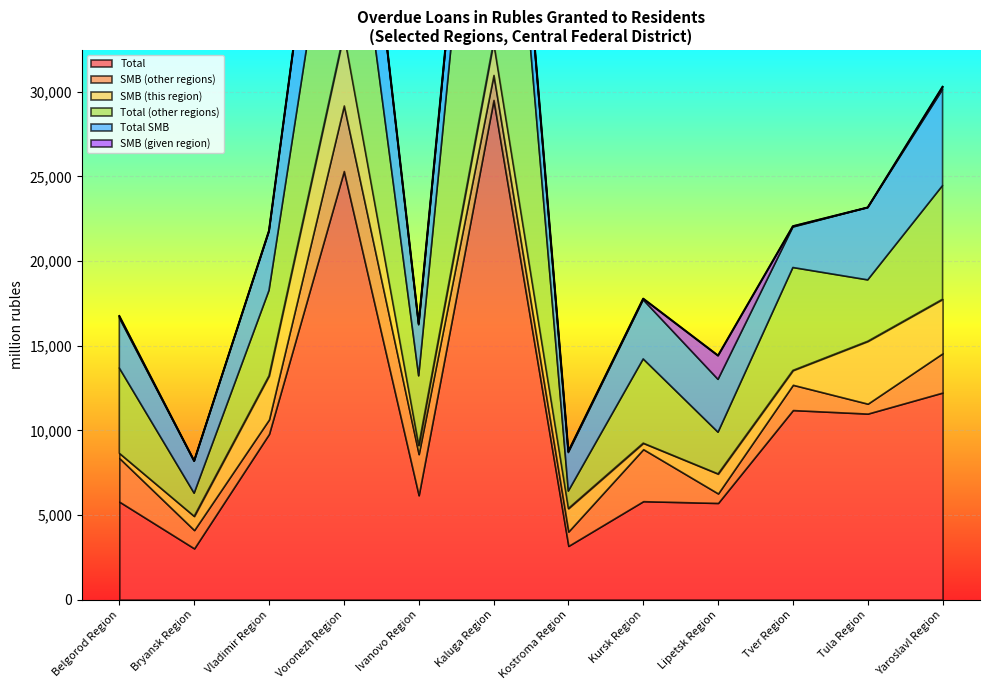

True or false: SMB (this region) and Total intersect in this chart.

False